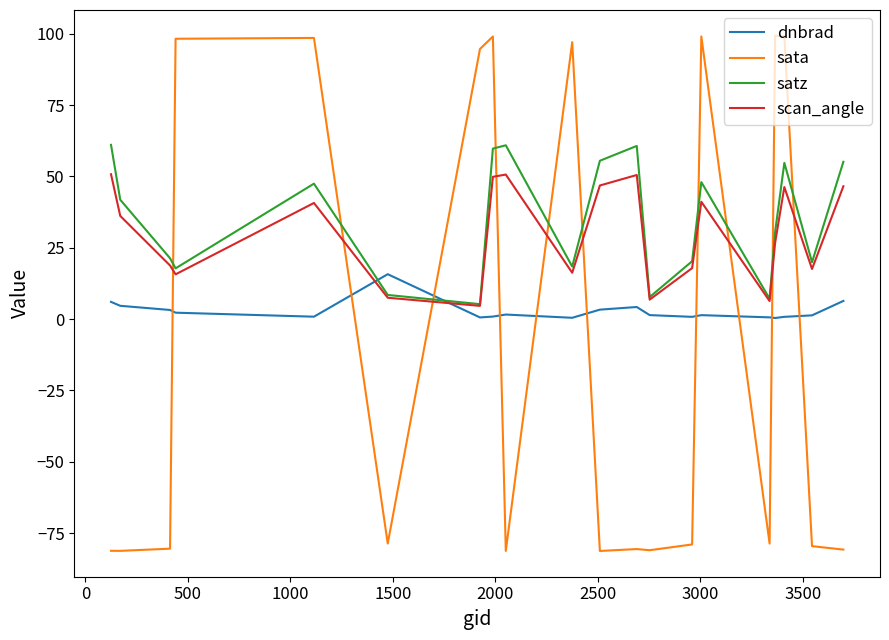

Which series has the widest spread of values?

sata